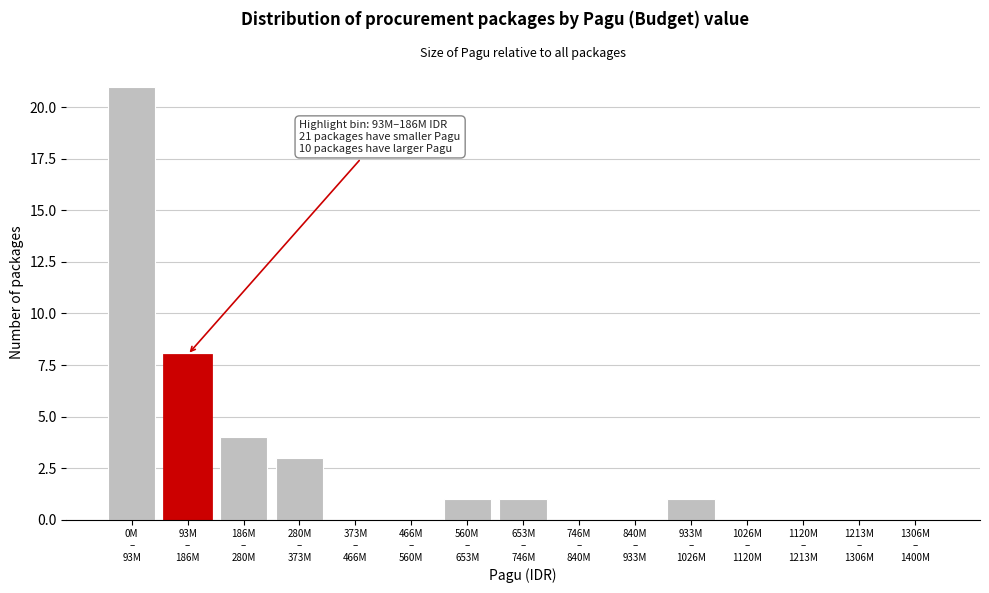

What is the greatest value displayed?

21